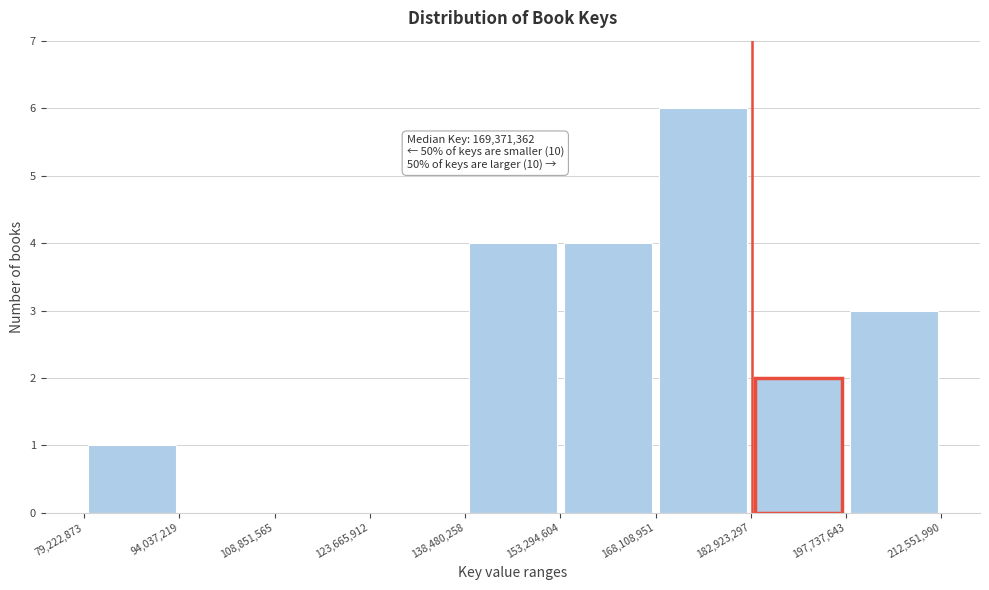

Which range on the x-axis has the tallest bar?

168,108,951 to 182,923,297